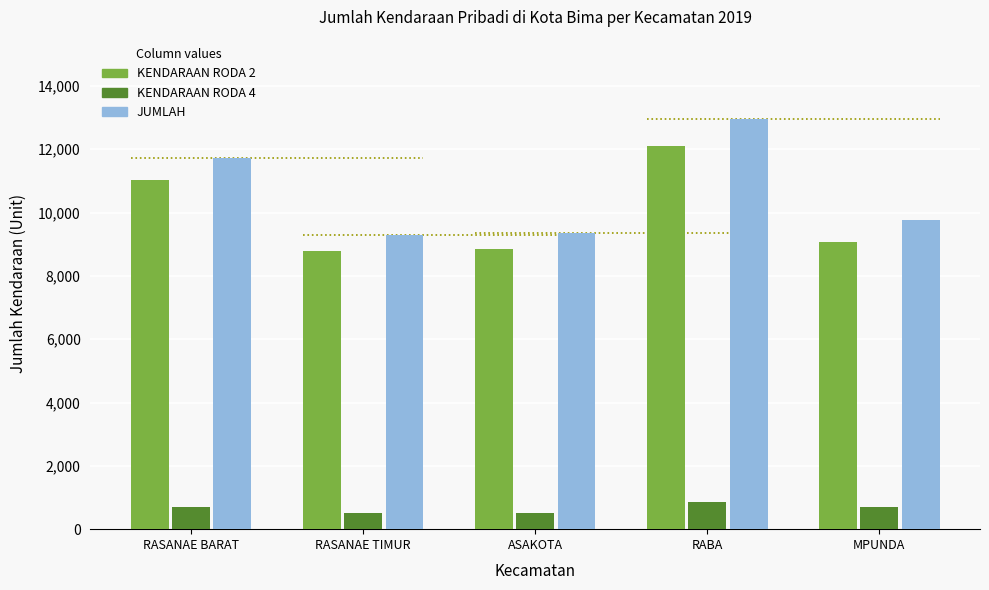

What value does the KENDARAAN RODA 4 series have at RABA, to the nearest 50?

850